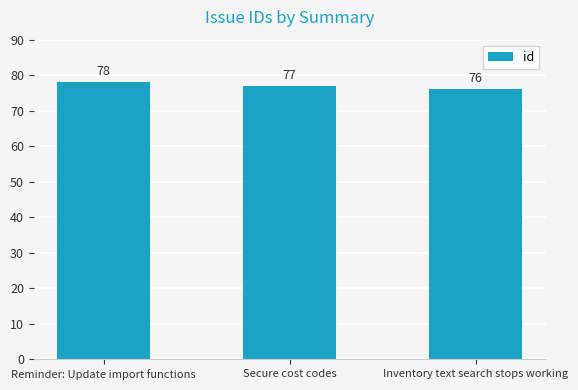

Reading right to left, what are all the values shown in this chart?

76	77	78